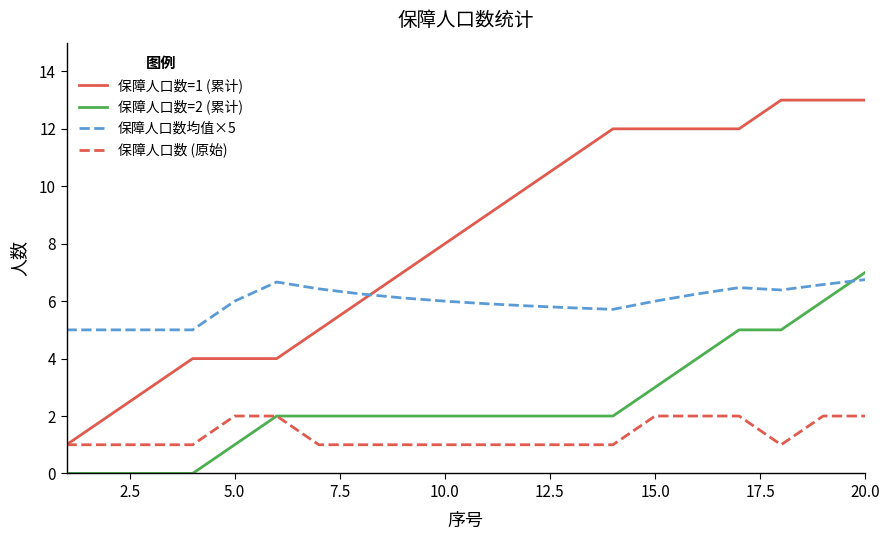

Which series has the largest total across all categories?

保障人口数=1 (累计)